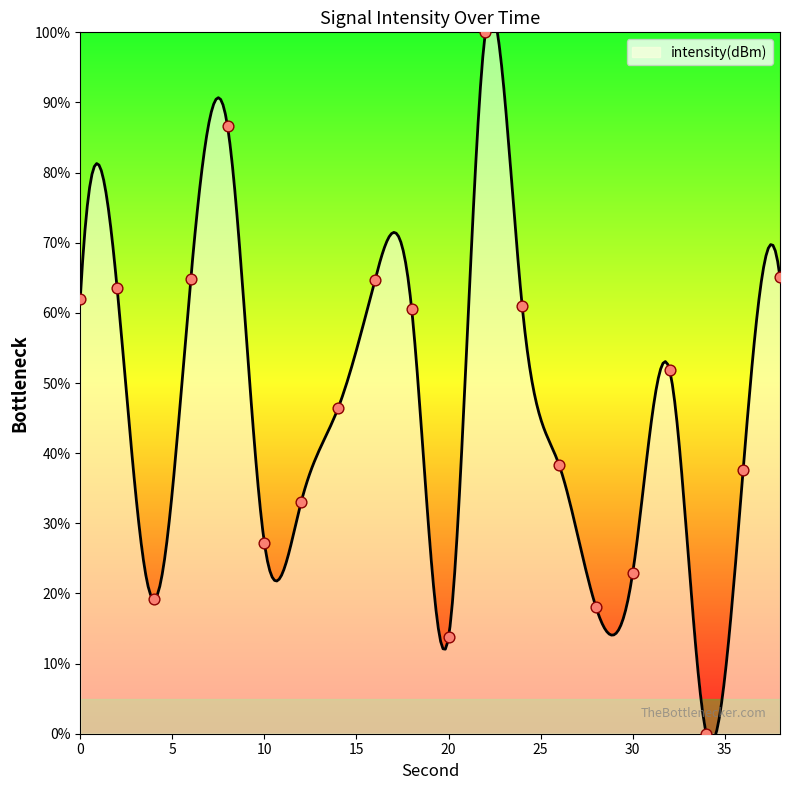

What is the change in value from 0 to 10?

-34.9